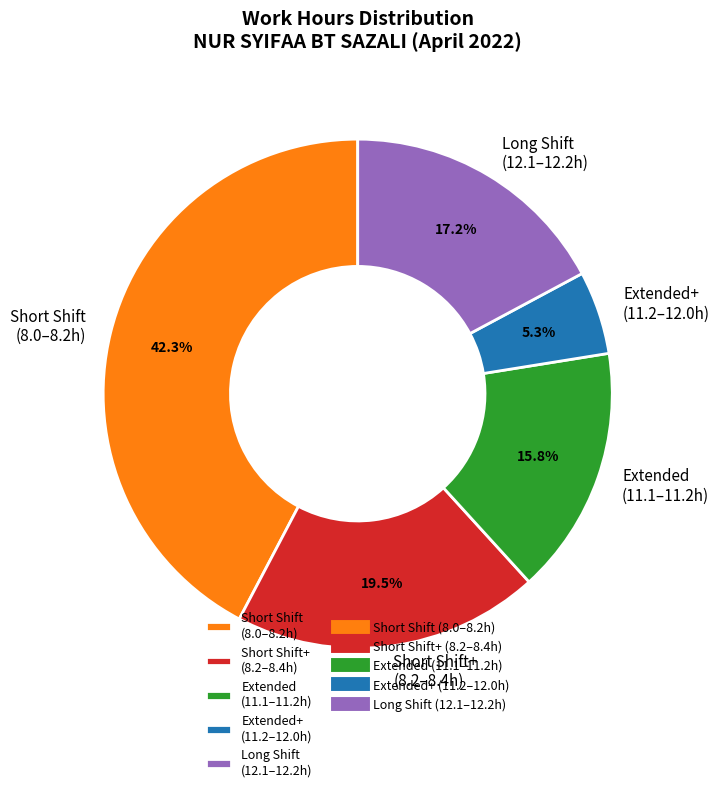

How many slices are in this pie chart?

5